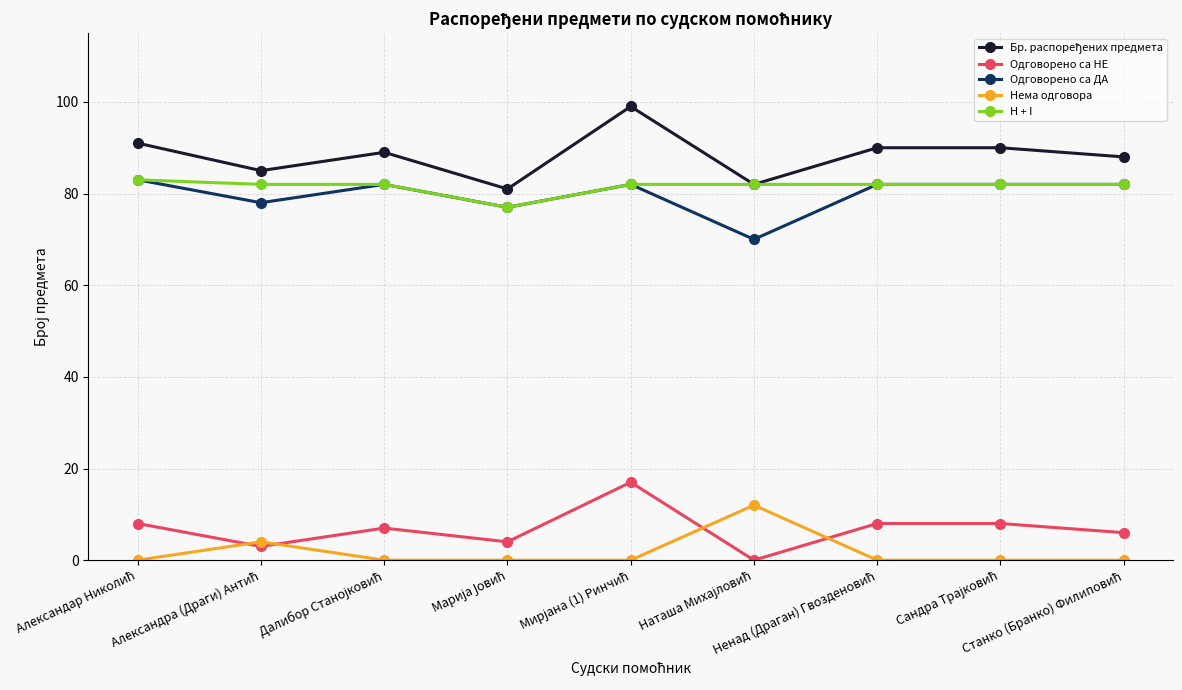

What is the sum of the Одговорено са ДА values at Марија Јовић and Сандра Трајковић?

159